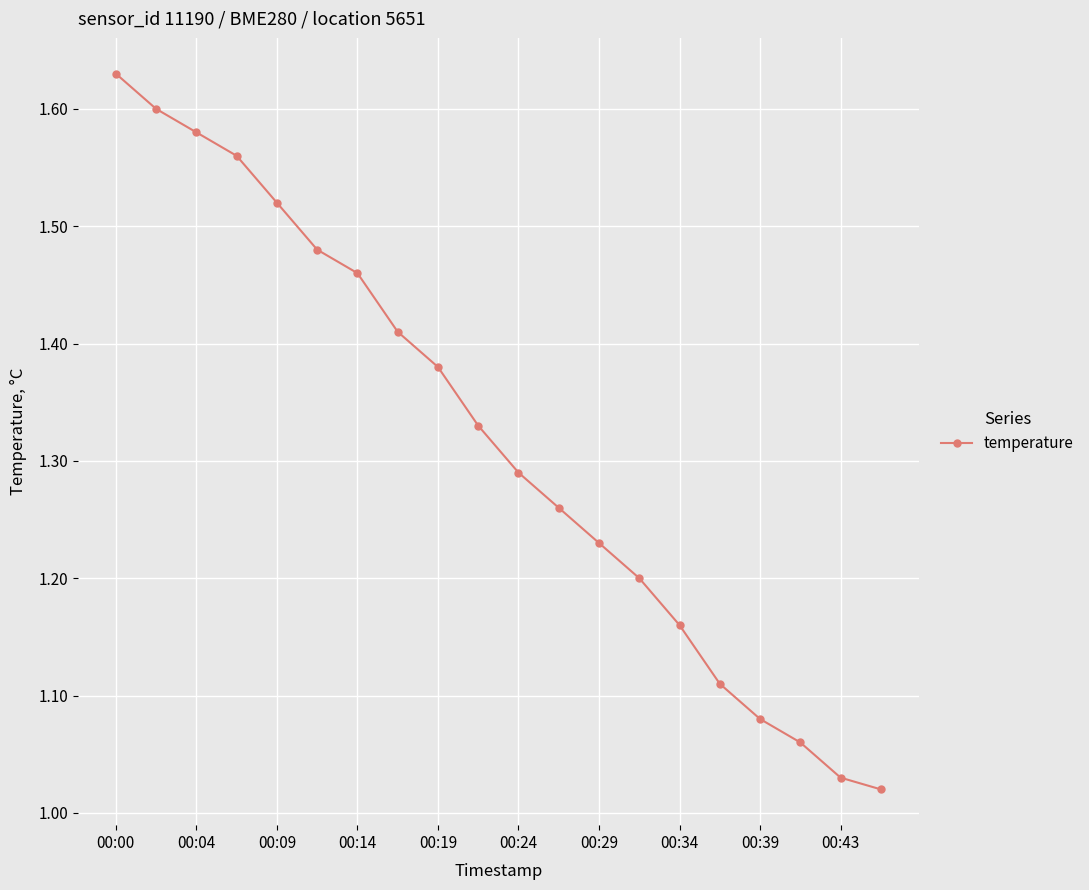

True or false: the data has more than 0 interior local peaks.

False